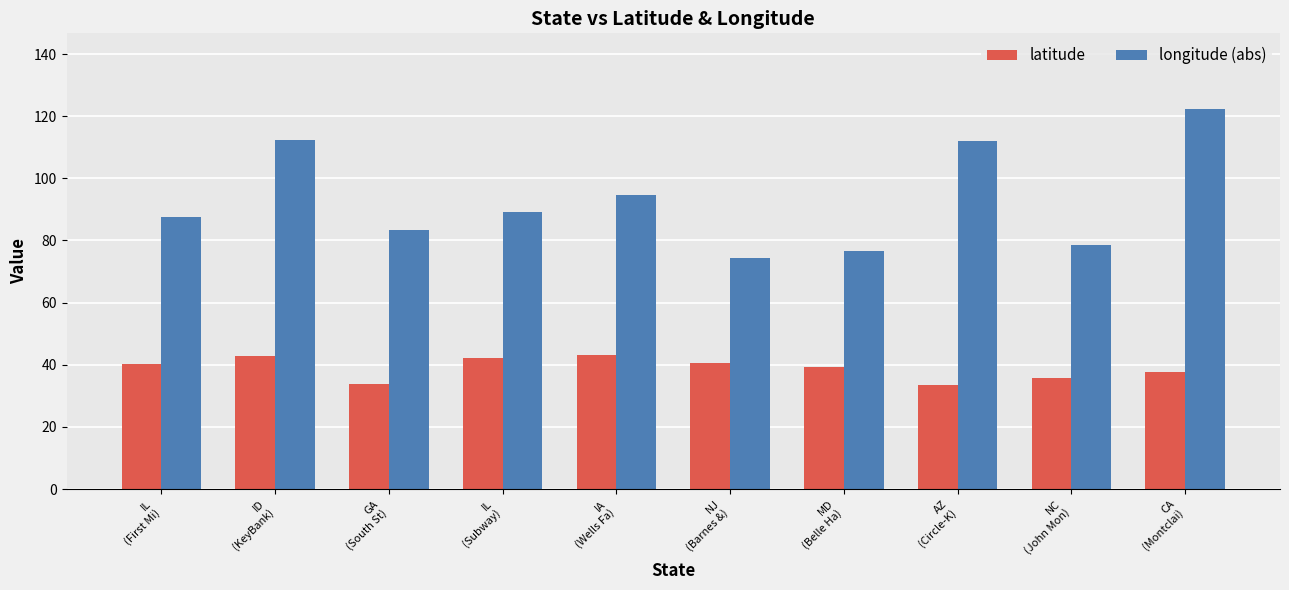

What is the difference between the longitude (abs) values at AZ
(Circle-K) and IL
(First Mi)?

24.3